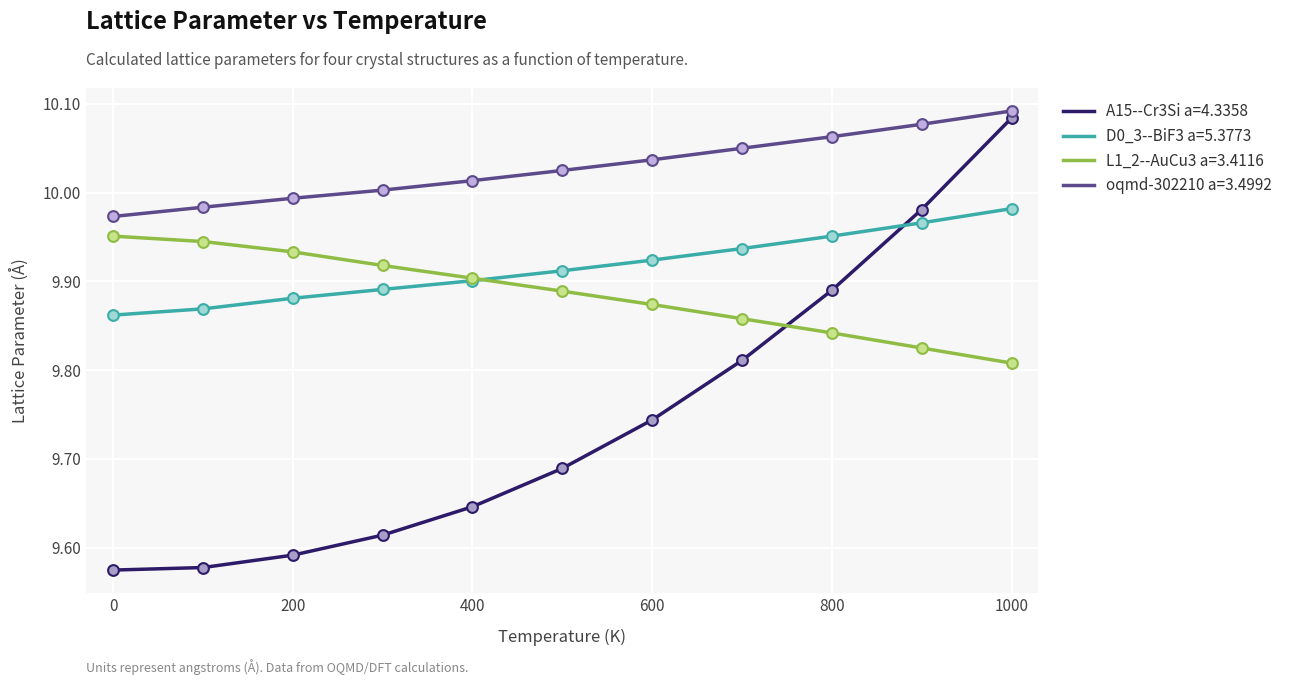

What are all the series names shown in the legend?

A15--Cr3Si a=4.3358, D0_3--BiF3 a=5.3773, L1_2--AuCu3 a=3.4116, oqmd-302210 a=3.4992